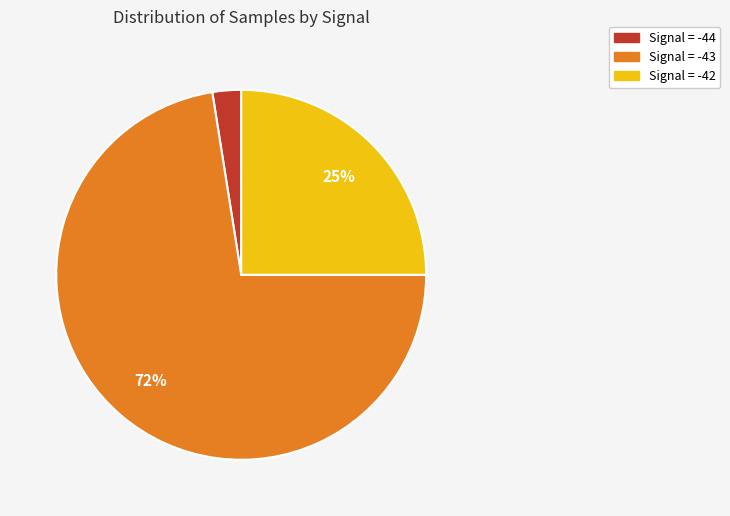

Which category has the biggest portion of the pie?

Signal = -43